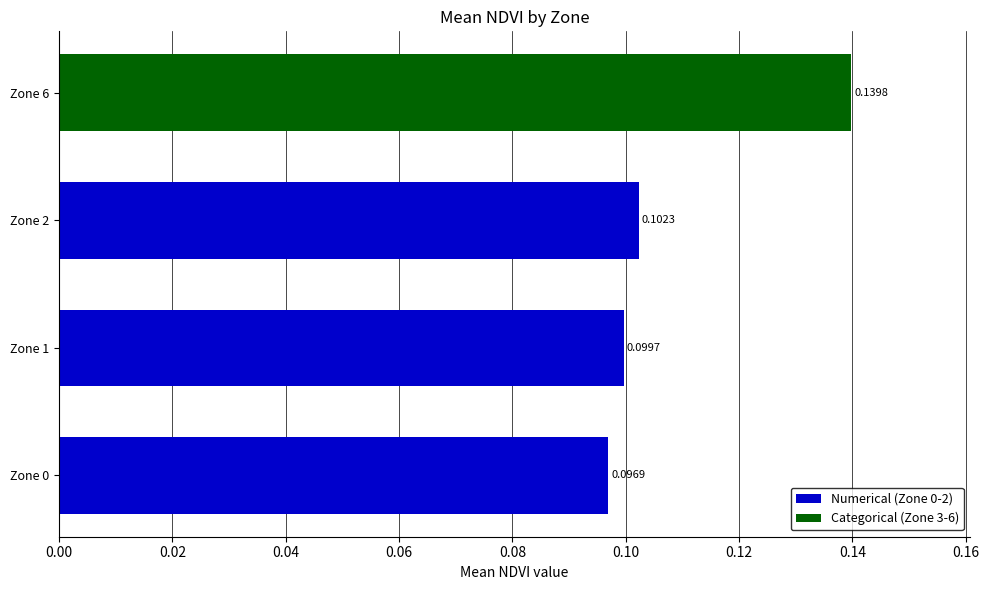

What is the sum of all values?

0.4